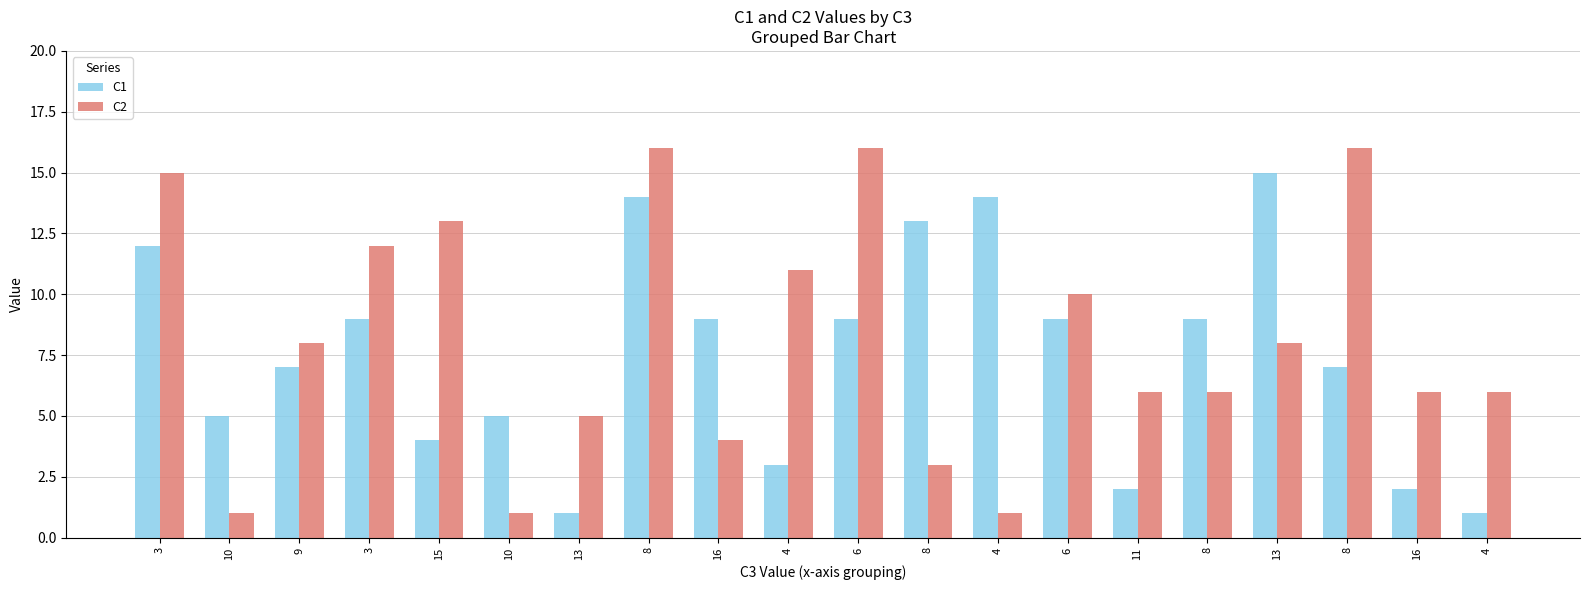

Rank the series at 8 from lowest to highest value.

C1, C2